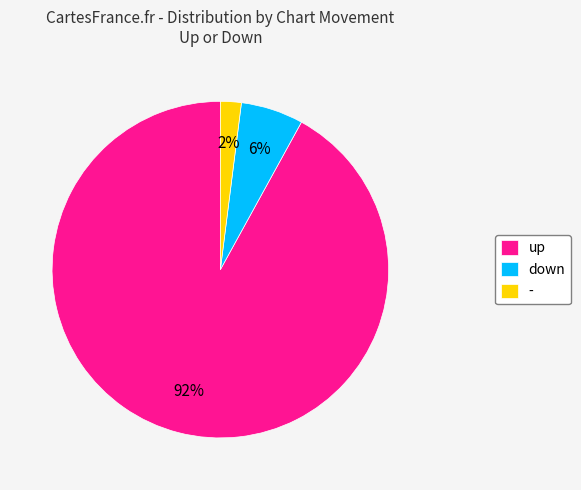

To the nearest percent, what percentage of the pie is up?

92%